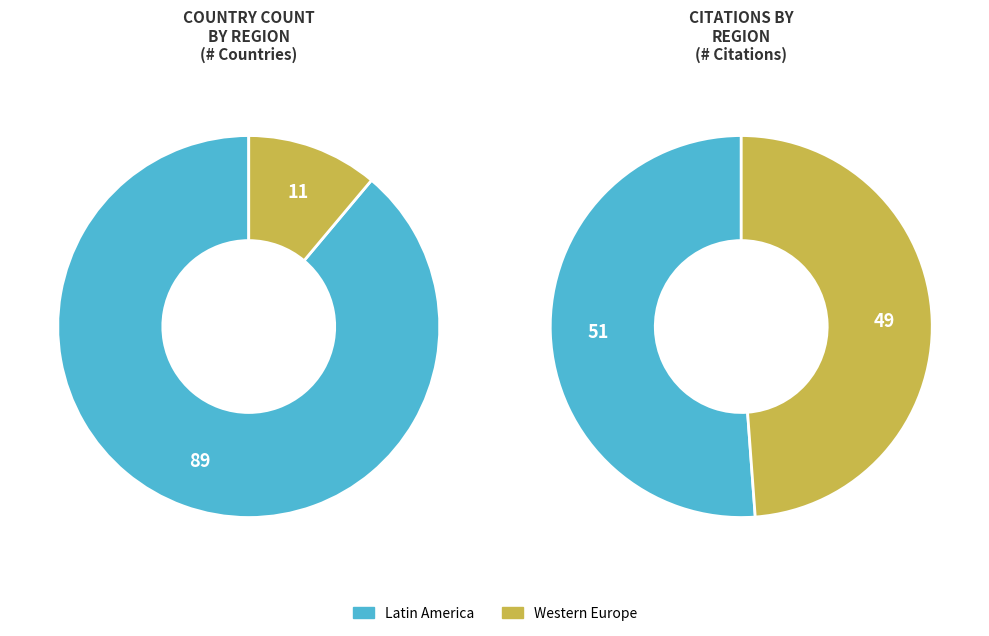

Which category has the smallest portion of the pie?

Western Europe